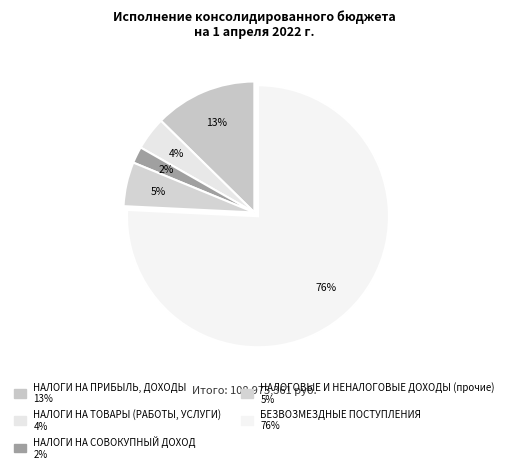

How many segments does this pie chart have?

5